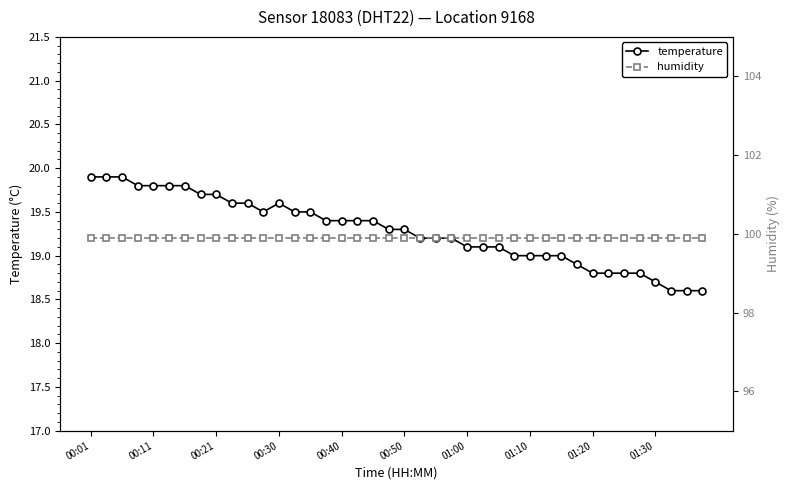

At 26, list the series in order from smallest to largest.

temperature, humidity